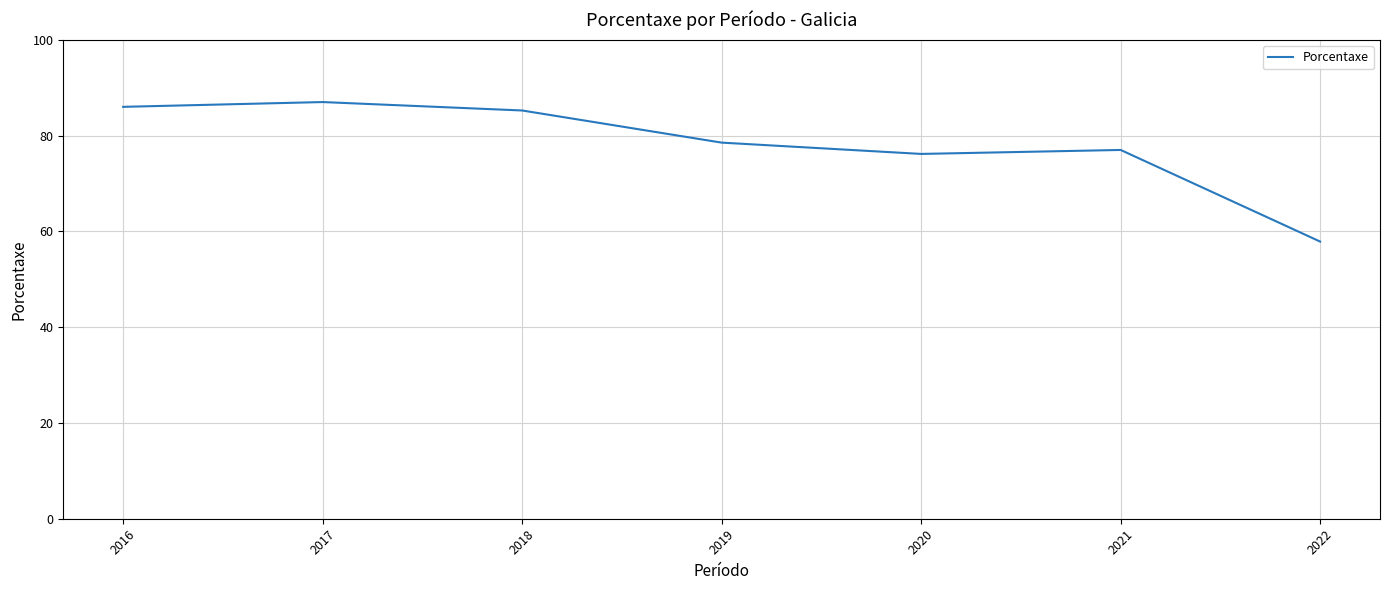

What is the sum of all values?

547.8